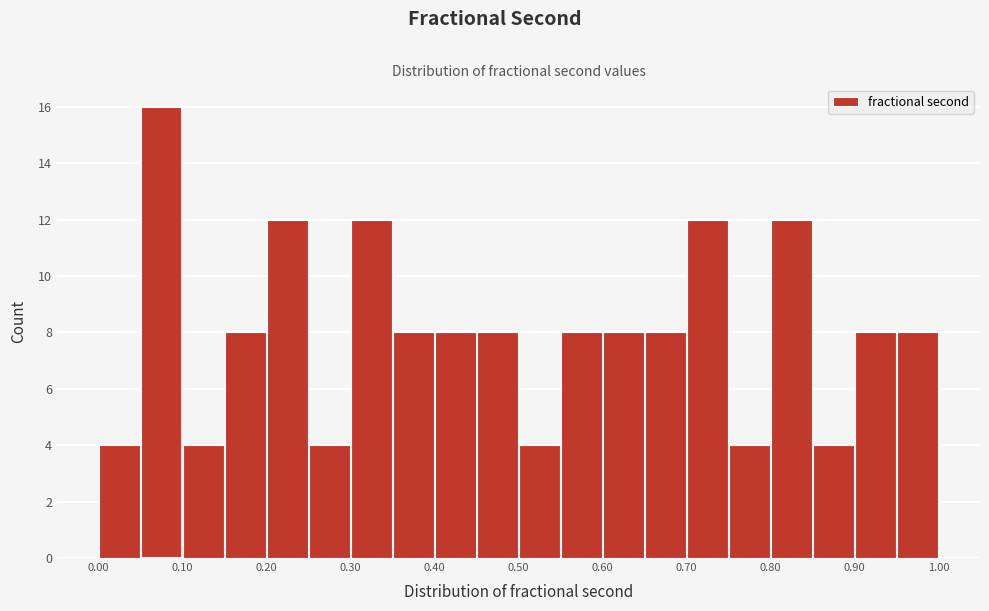

How tall is the bar that spans 0.25 to 0.30 on the x-axis? The values are not printed on the chart, so give them approximately, as read against the axis.

4